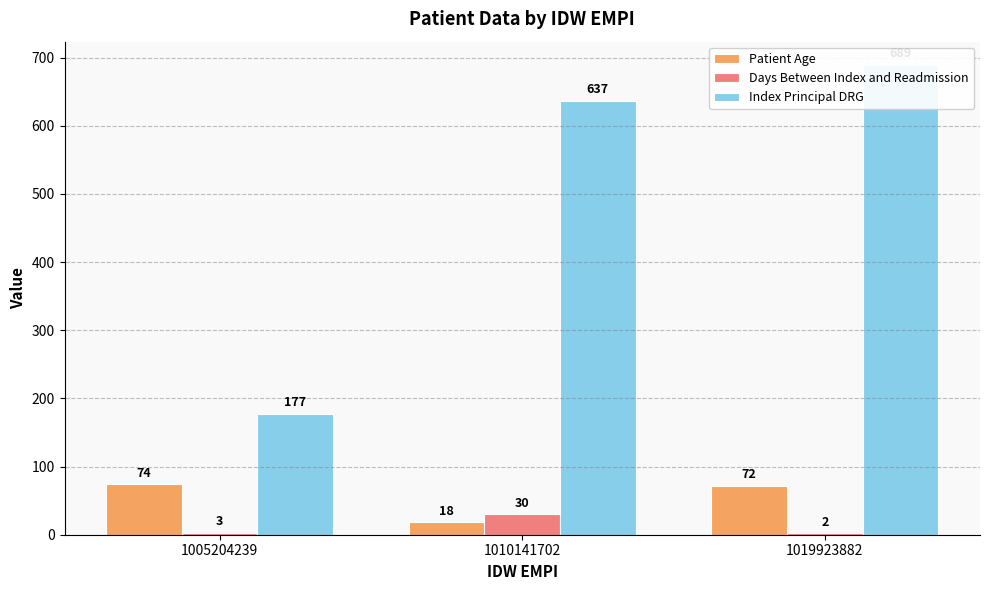

The Index Principal DRG series shows 689 at 1019923882. True or false?

True